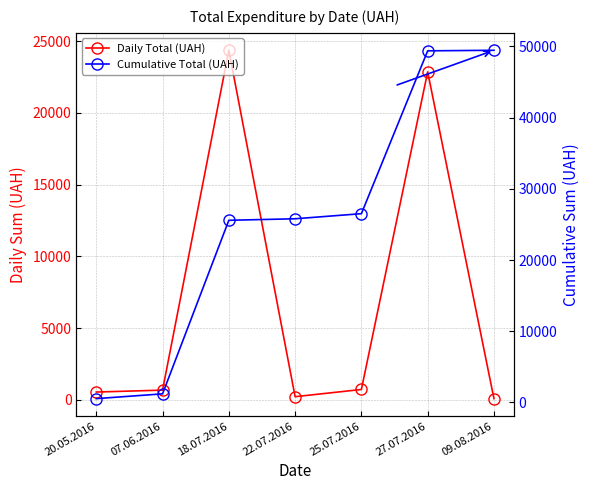

What is the maximum value shown in the chart?

49445.0